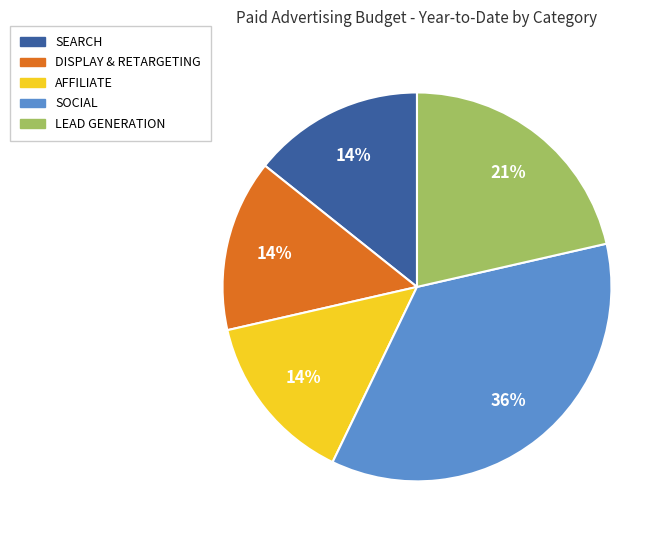

True or false: SOCIAL accounts for 25% of the total.

False